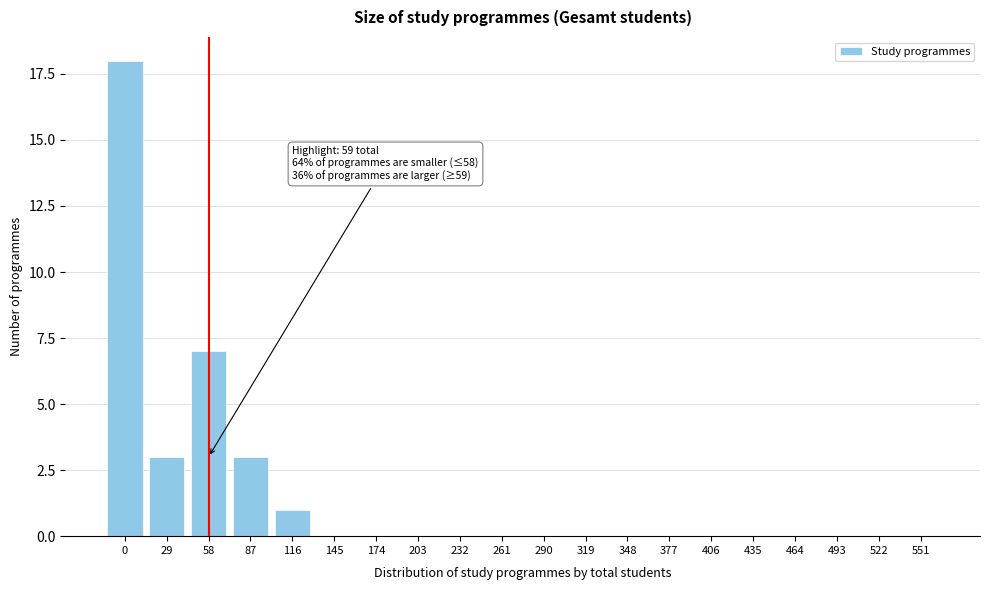

Reading left to right, what are all the values shown in this chart?

0=18	29=3	58=7	87=3	116=1	145=0	174=0	203=0	232=0	261=0	290=0	319=0	348=0	377=0	406=0	435=0	464=0	493=0	522=0	551=0